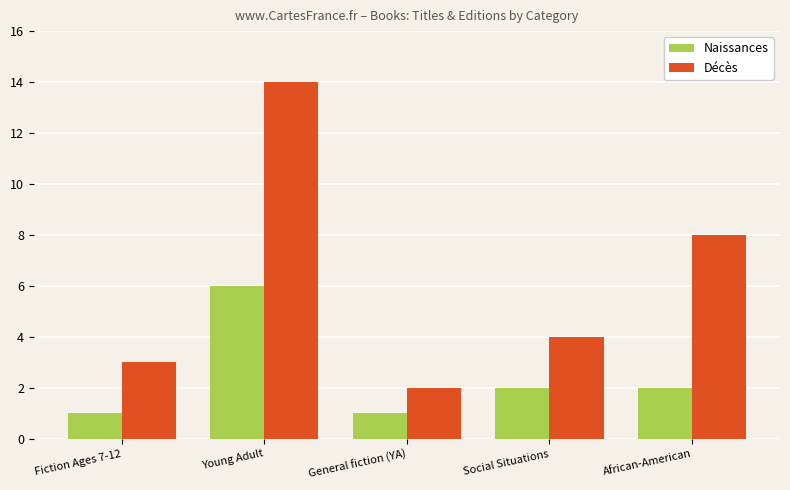

Which series has the largest range (max minus min)?

Décès